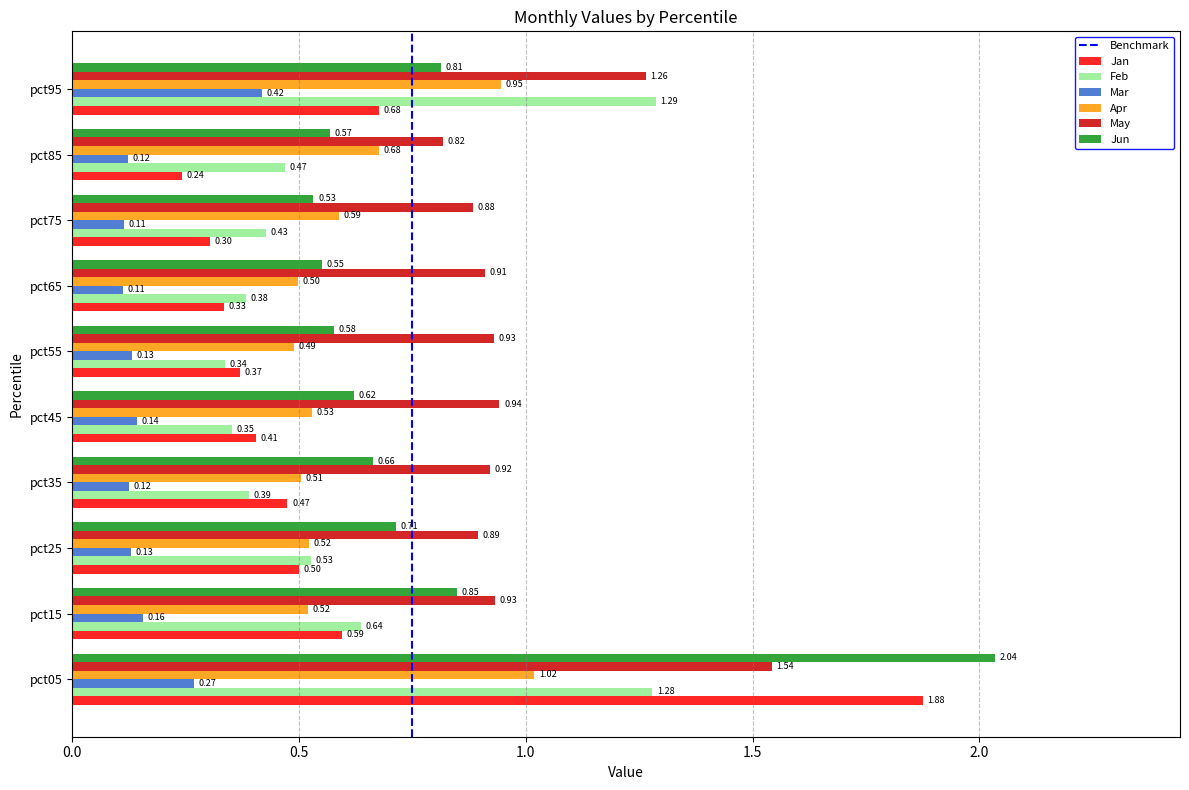

At pct25, list the series in order from smallest to largest.

Mar, Jan, Apr, Feb, Jun, May